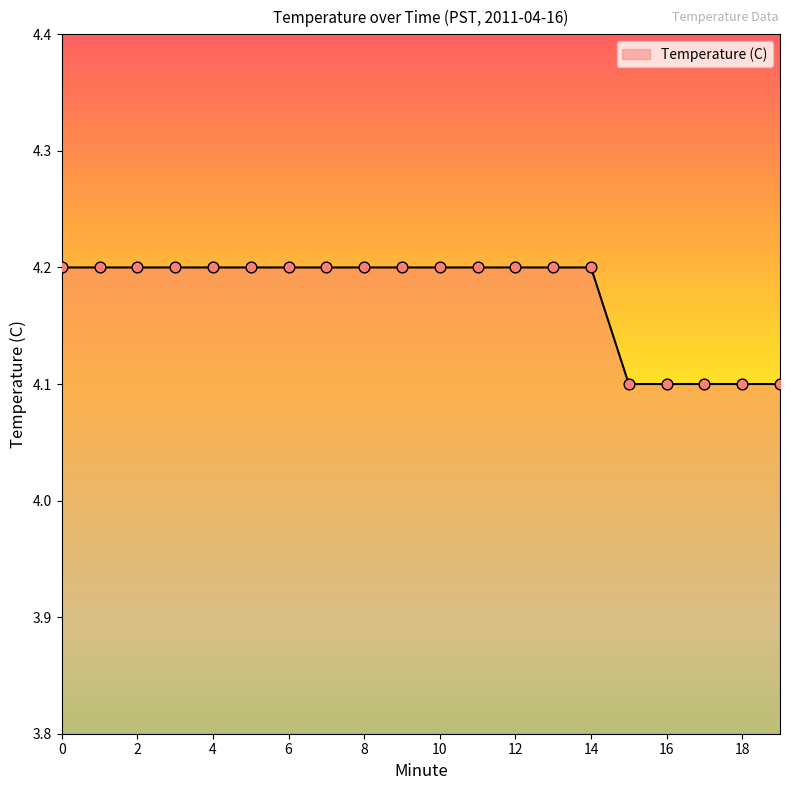

What is the greatest value displayed?

4.2